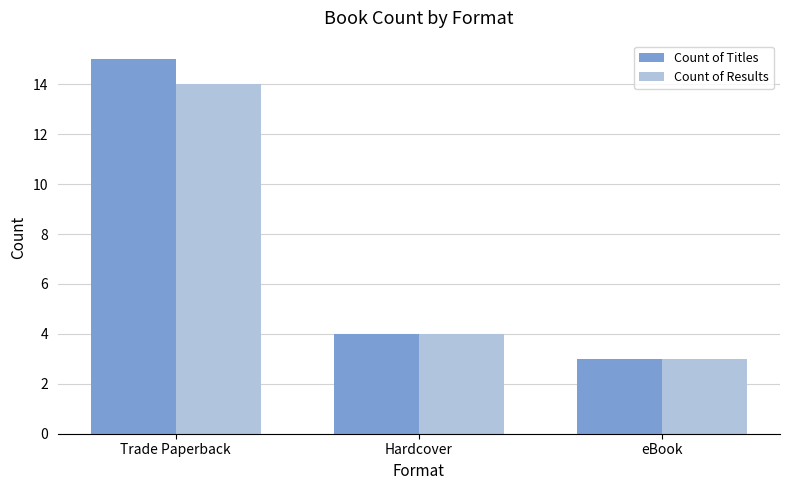

What is the label of the 3rd bar from the left?

eBook